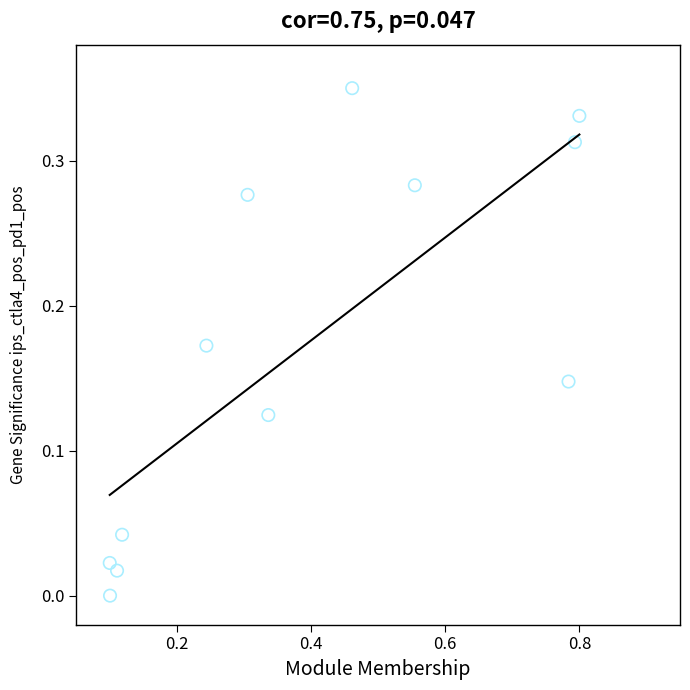

What is the range of X values (max minus min)?

0.7